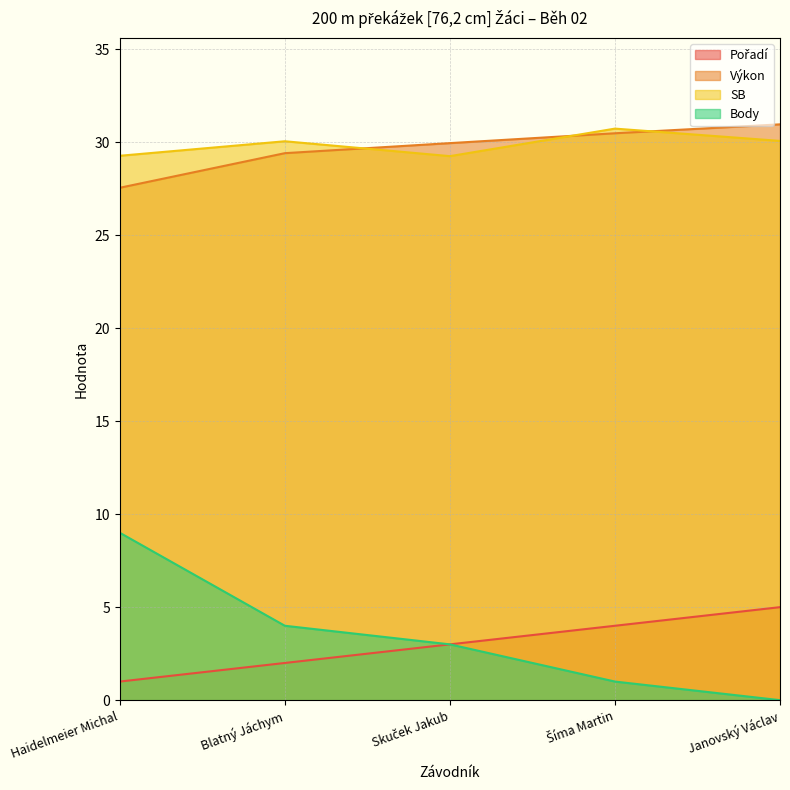

How many lines are shown in the chart?

4